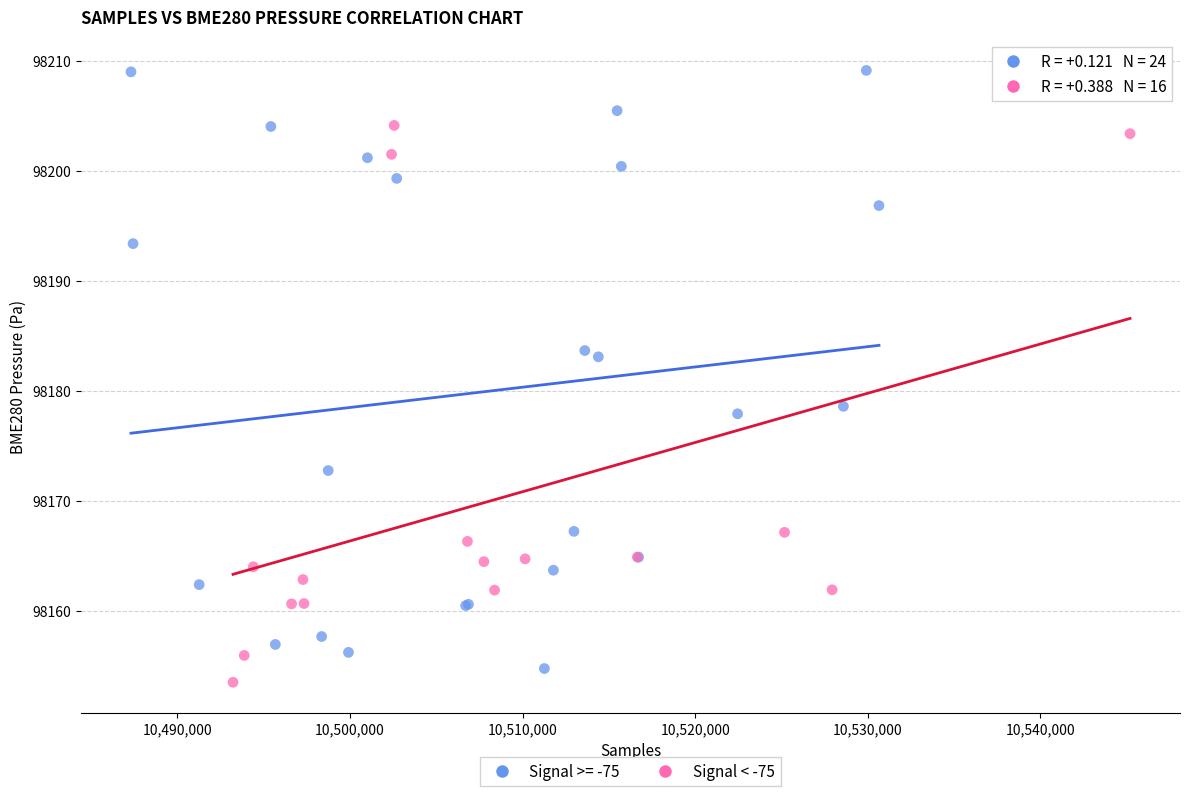

Which series contains the highest Y value?

Signal >= -75